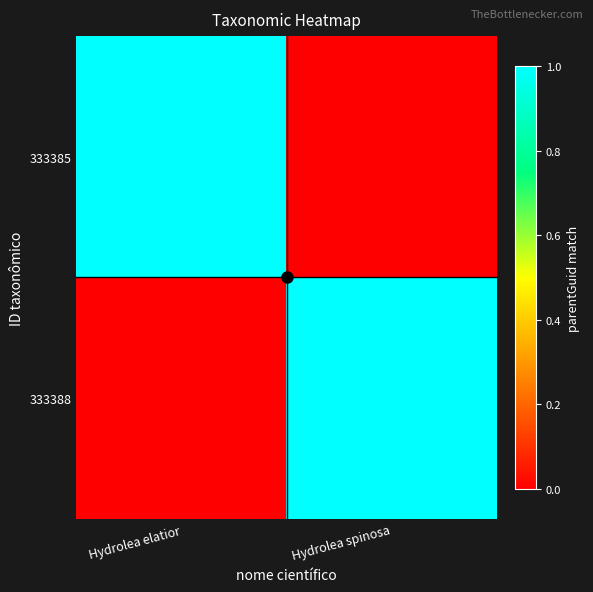

Which has a higher value, Hydrolea spinosa or Hydrolea elatior?

Hydrolea elatior